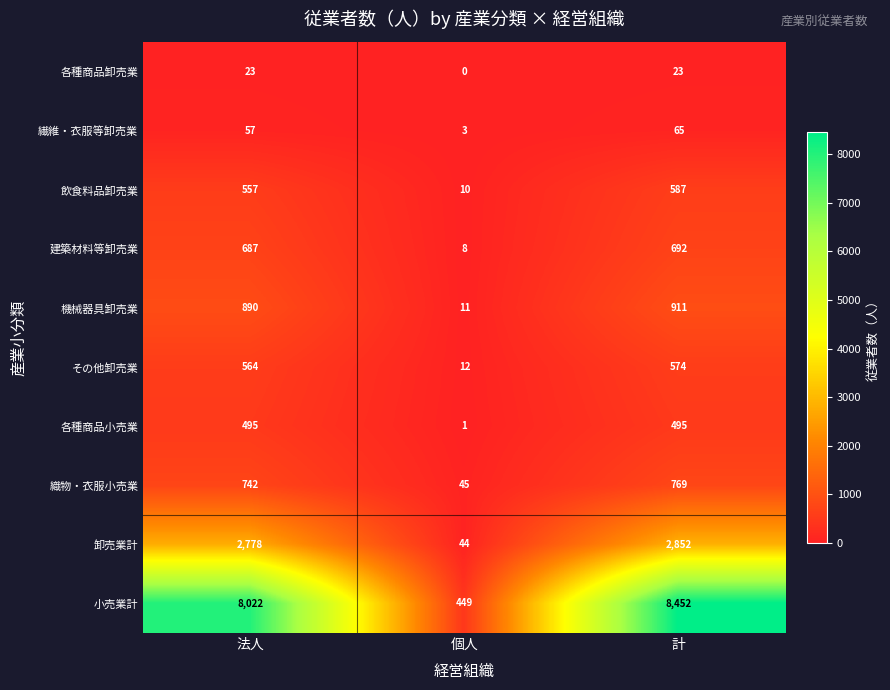

Count the number of data series in this chart.

10